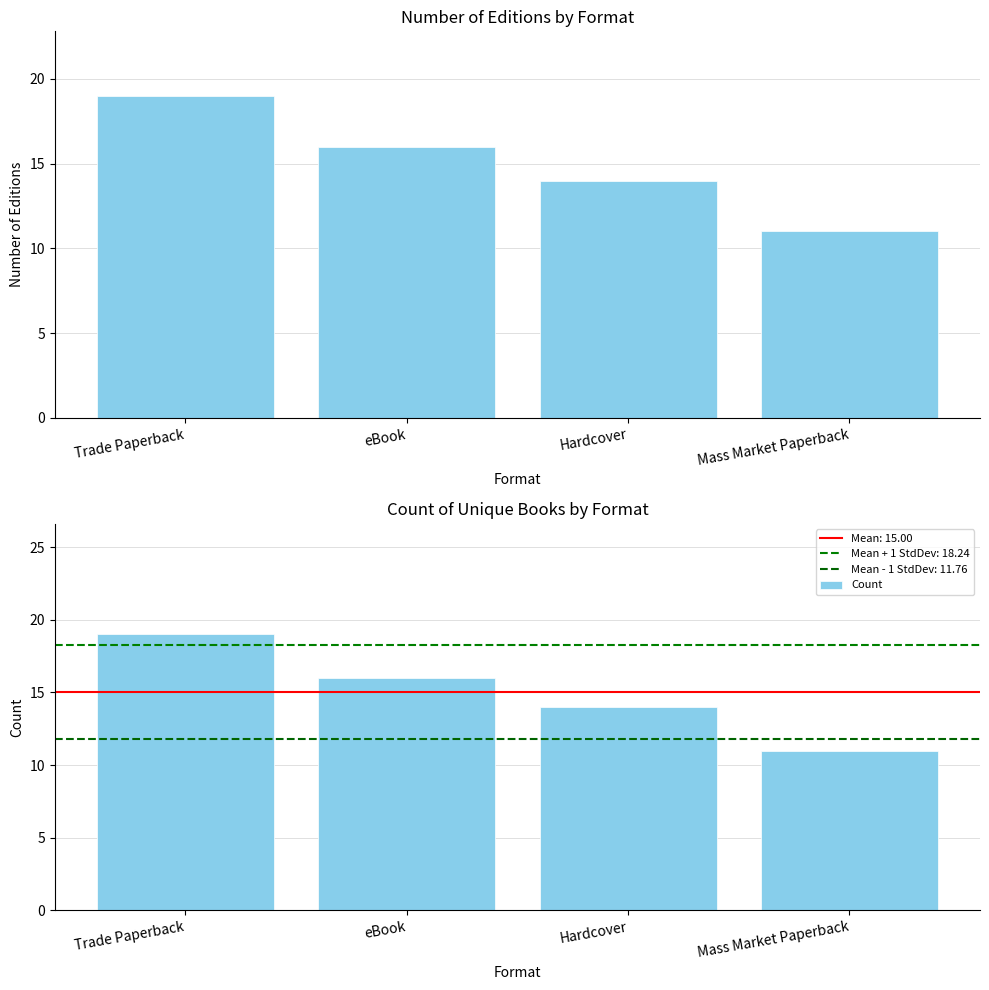

Where does the Number of Editions series first go above 16?

Trade Paperback